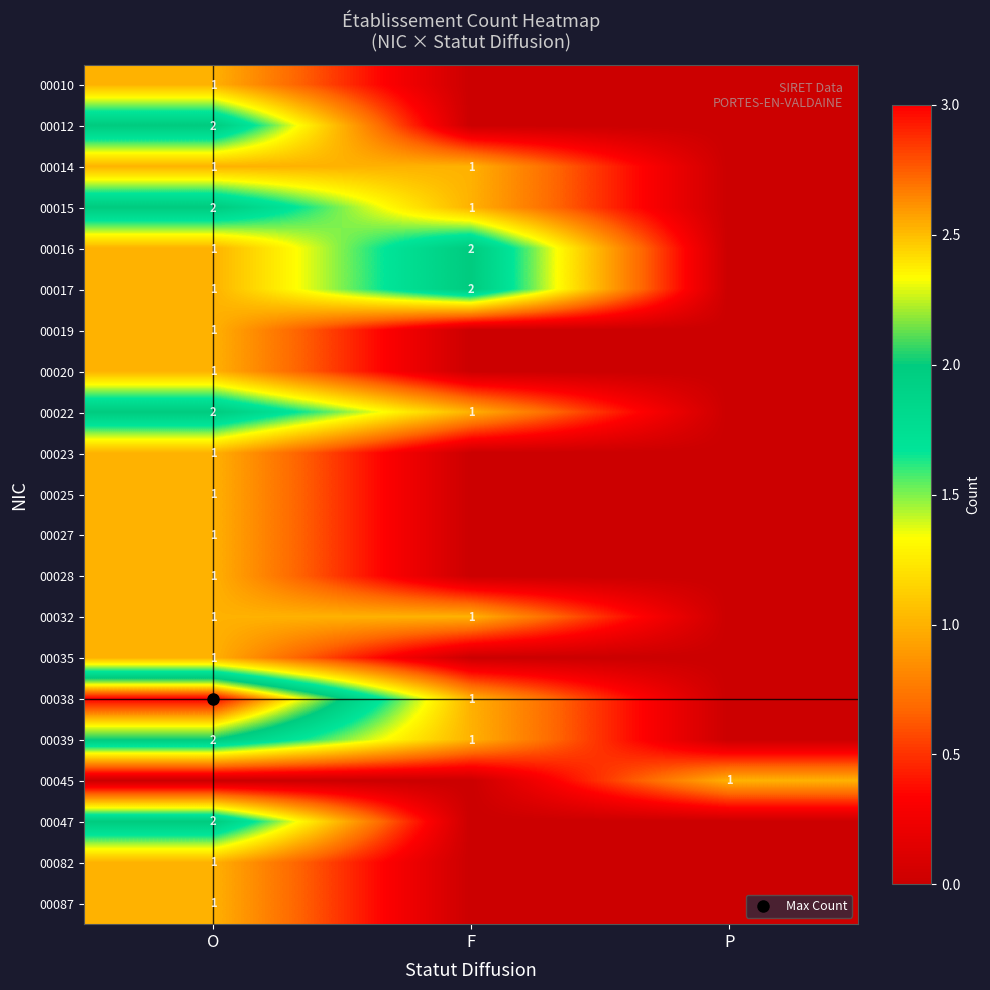

At P, list the series in order from largest to smallest.

00045, 00010, 00012, 00014, 00015, 00016, 00017, 00019, 00020, 00022, 00023, 00025, 00027, 00028, 00032, 00035, 00038, 00039, 00047, 00082, 00087